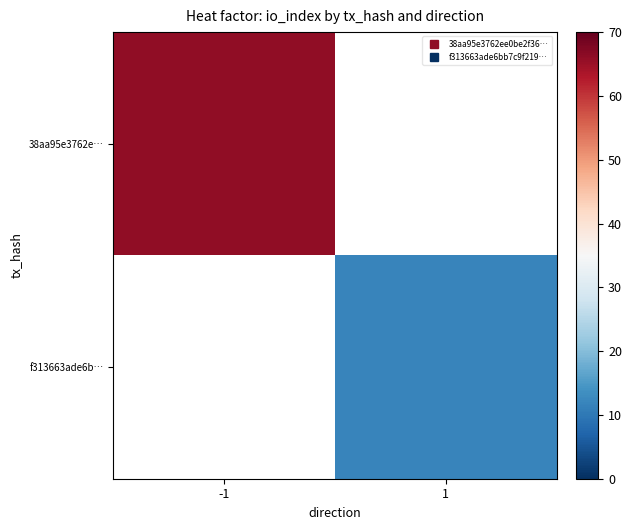

At which category does the chart reach its minimum across all series?

1